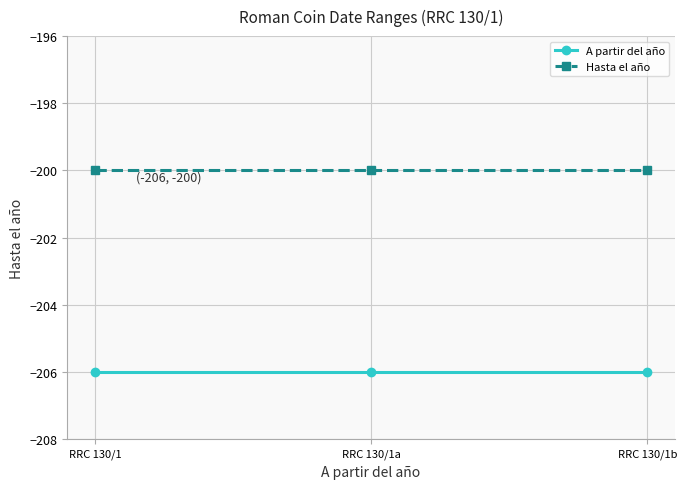

What is the value of the A partir del año point at the 2nd from the left?

-206